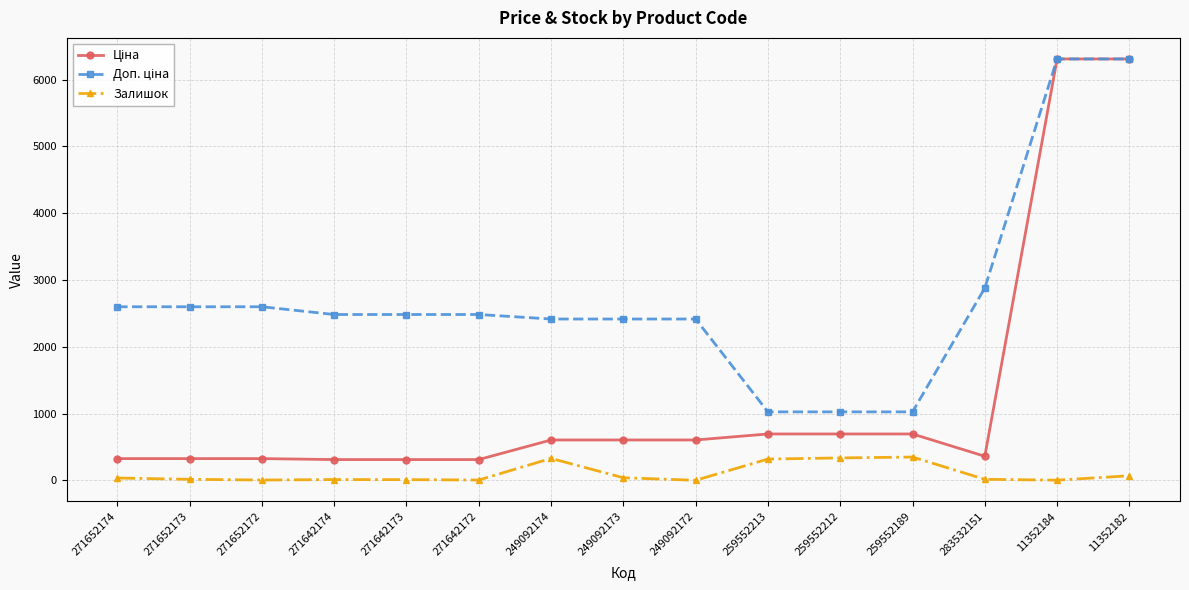

What is the highest value of the Залишок series?

348.0